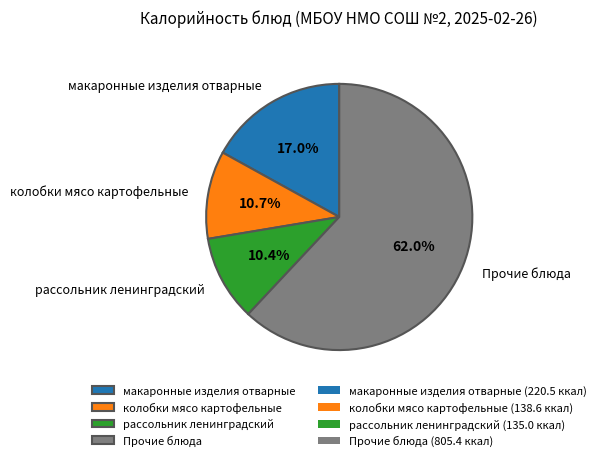

Does any single category account for the majority?

Yes